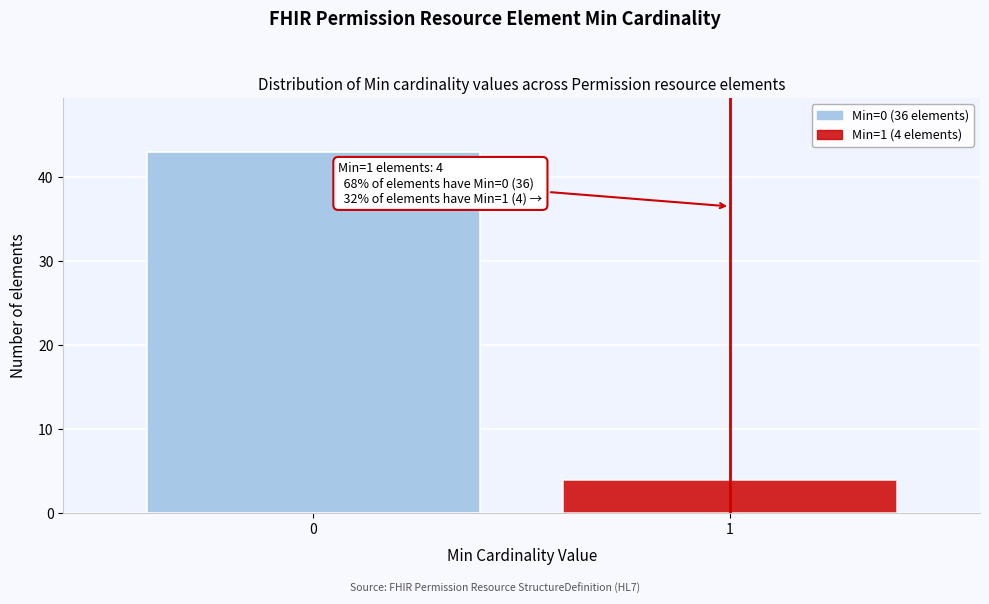

Reading left to right, list all the values displayed in this chart.

43	4